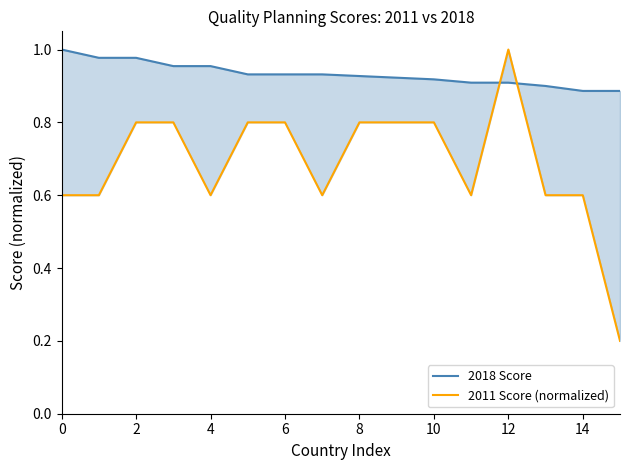

Which category has the highest value in the 2011 Score (normalized) series?

12